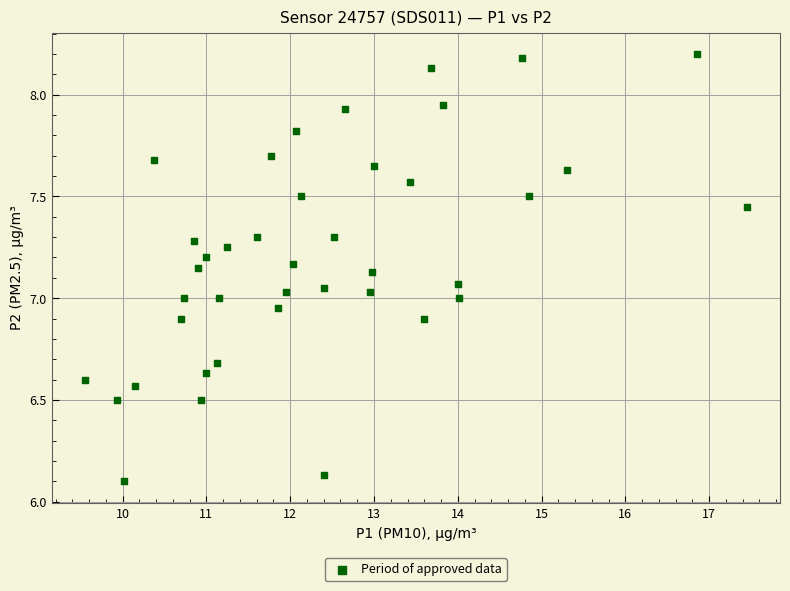

What is the range of Y values (max minus min)?

2.1